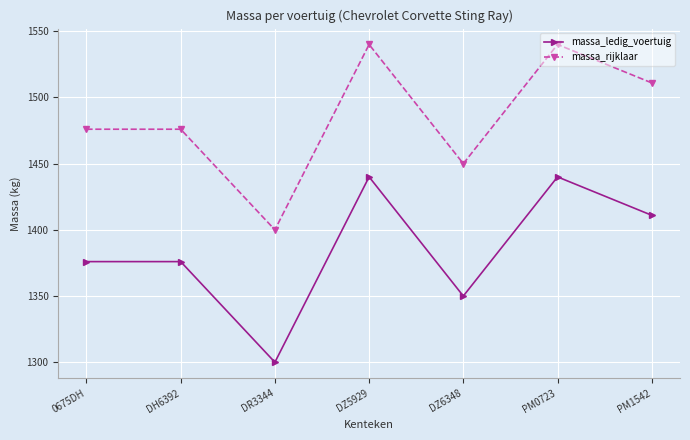

What are all the series names shown in the legend?

massa_ledig_voertuig, massa_rijklaar